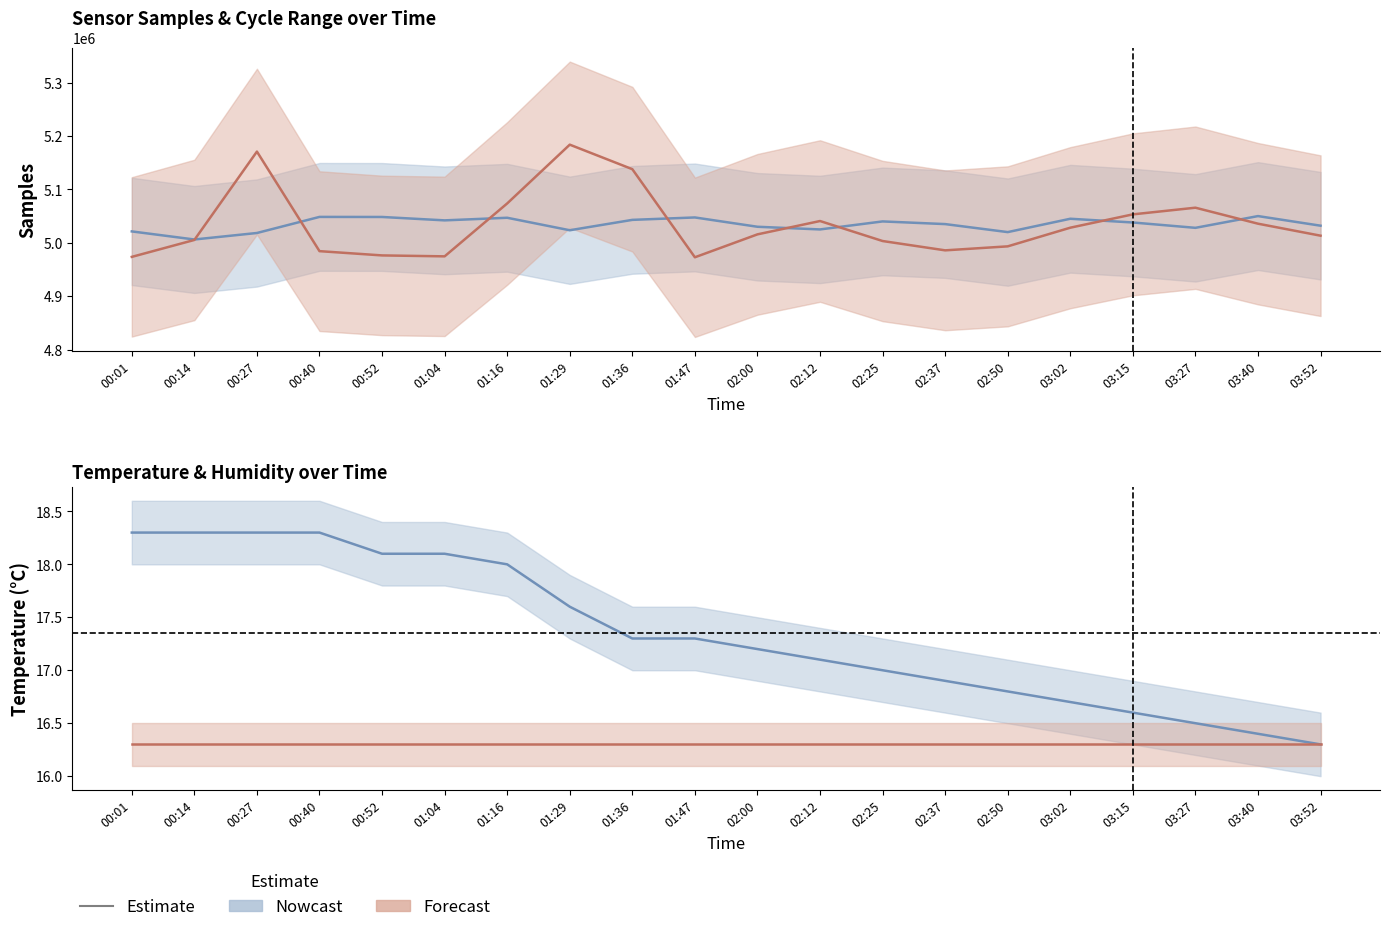

What is the maximum value shown in the chart?

5183725.9